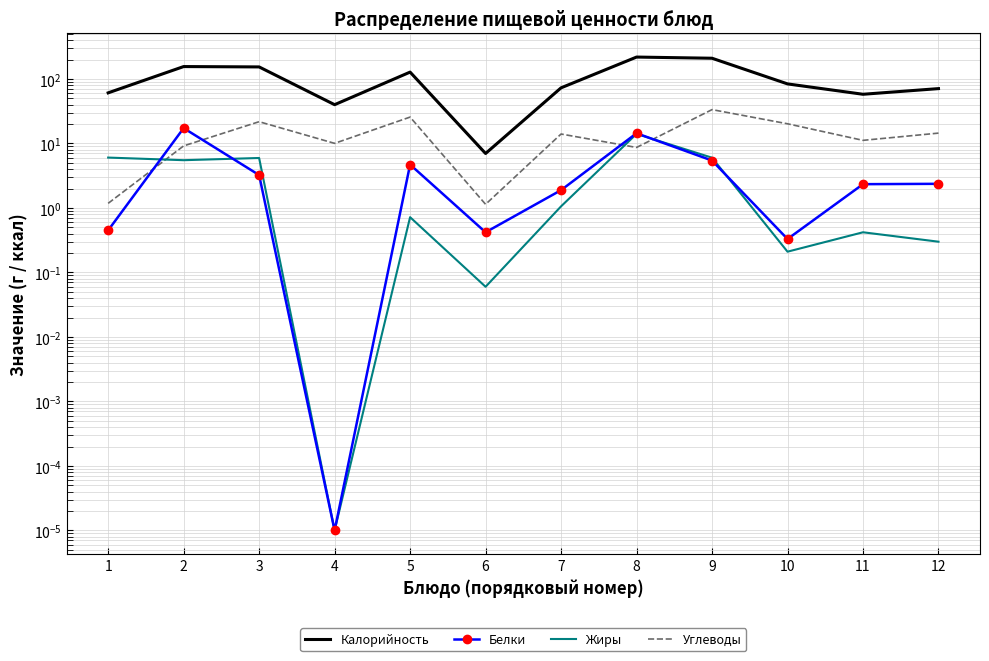

Which series has the widest spread of values?

Калорийность